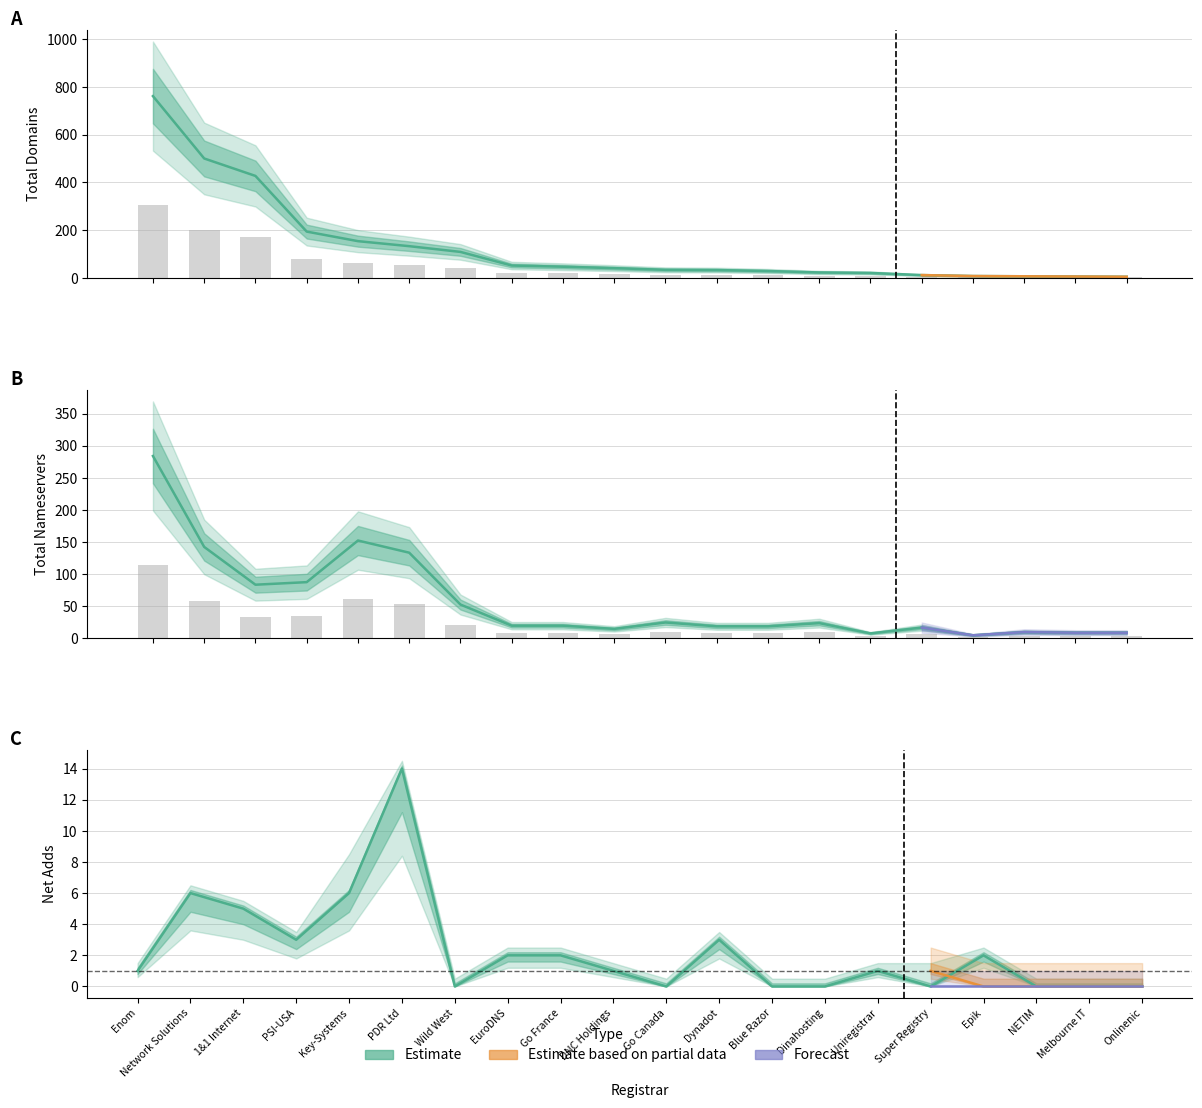

At which label is total-domains closest to 383?

1&1 Internet